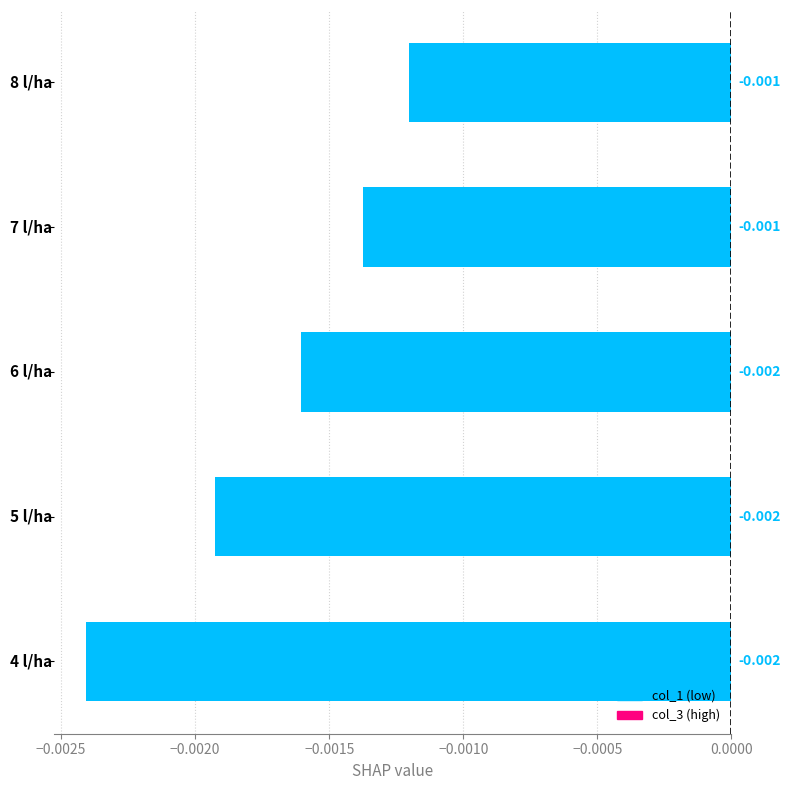

Are the bars horizontal?

Yes